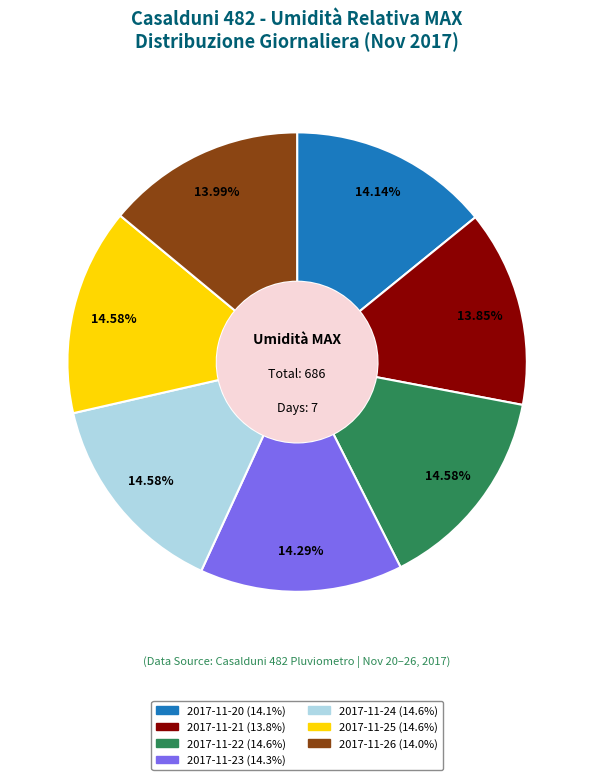

What is the ratio of the value at 2017-11-23 to the value at 2017-11-25?

1.0